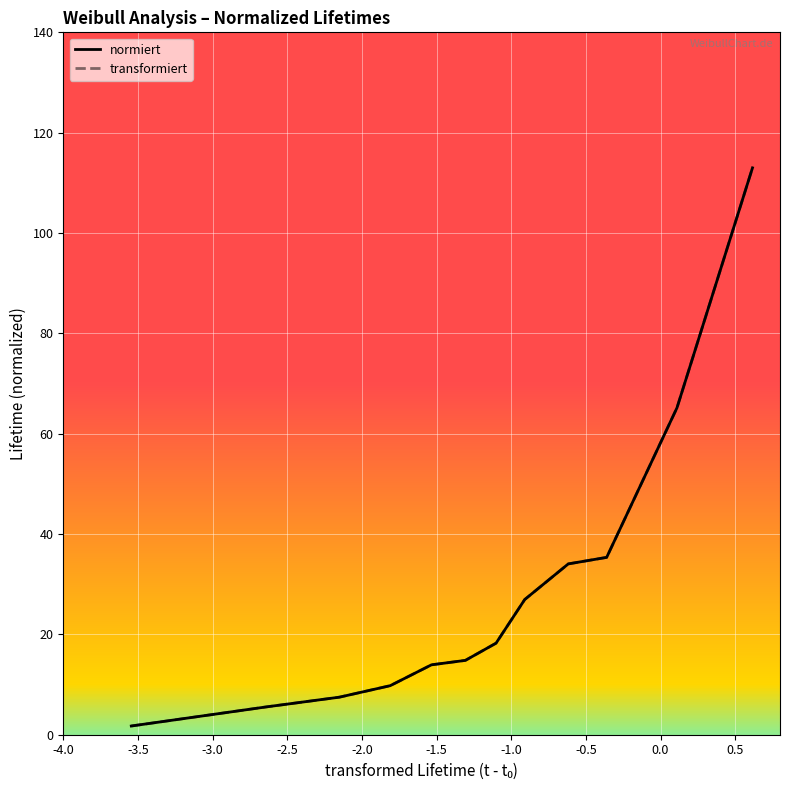

Does the chart display data point markers on the line(s)?

No